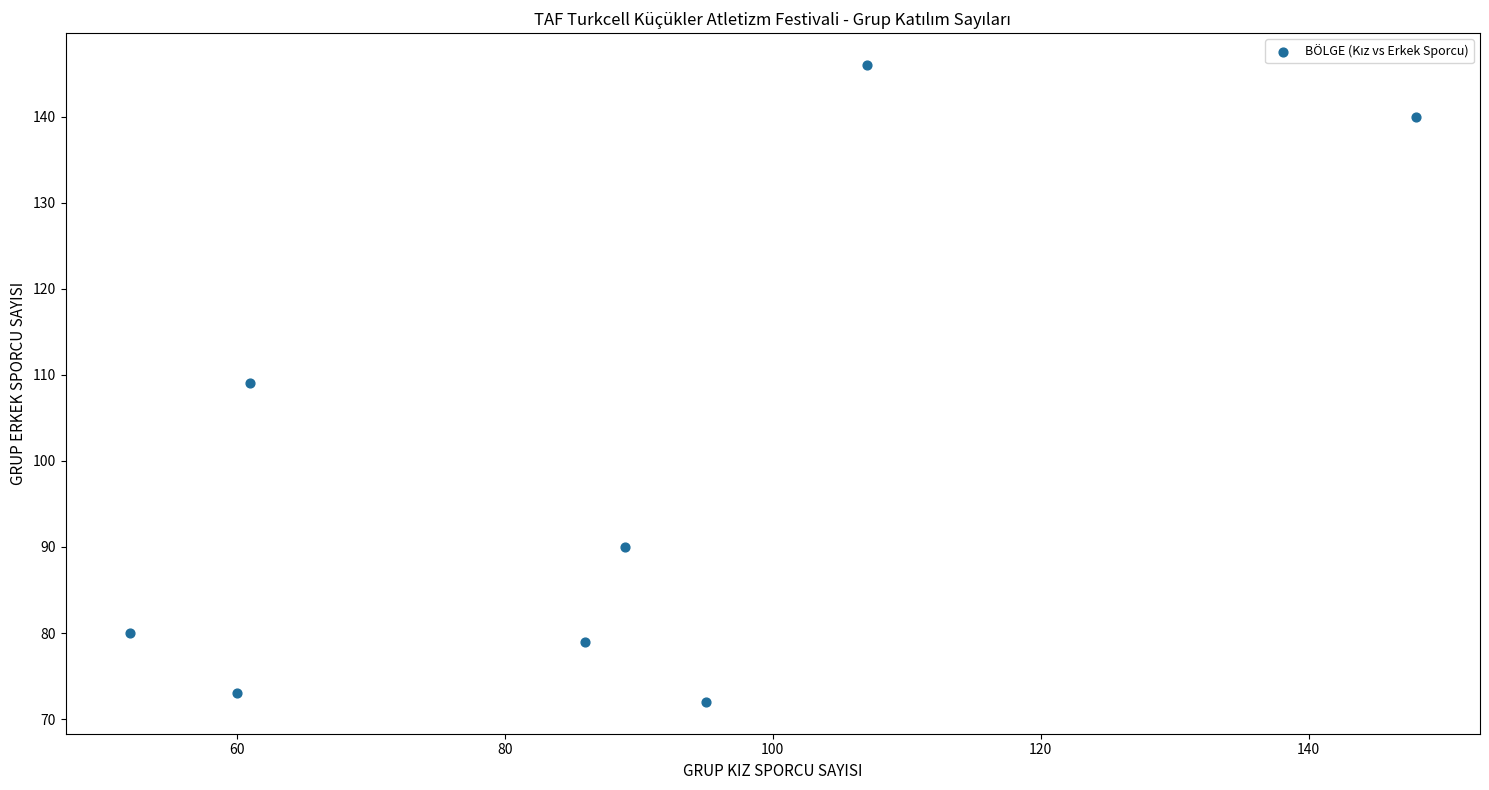

What is the average X value?

87